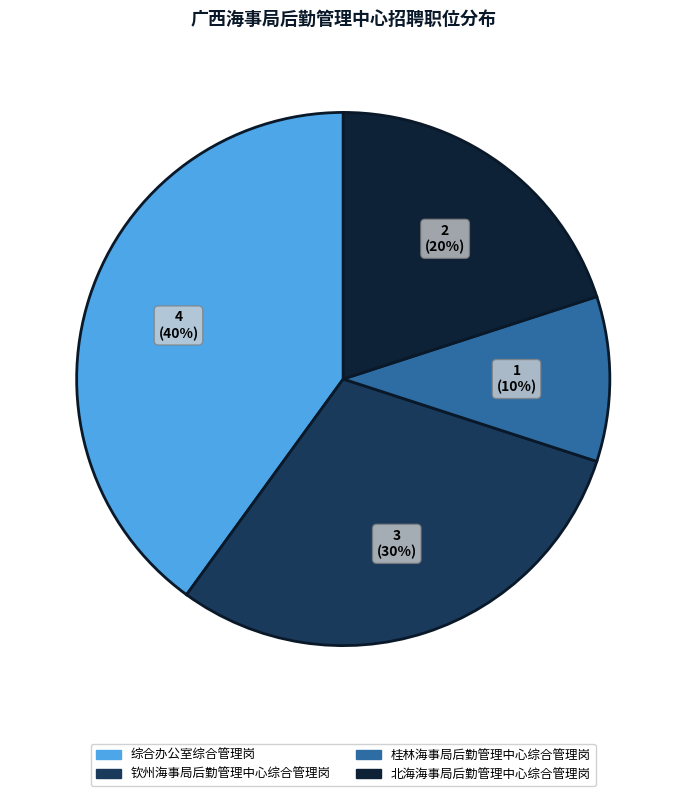

Combined, do 桂林海事局后勤管理中心综合管理岗 and 北海海事局后勤管理中心综合管理岗 account for over 50%?

No